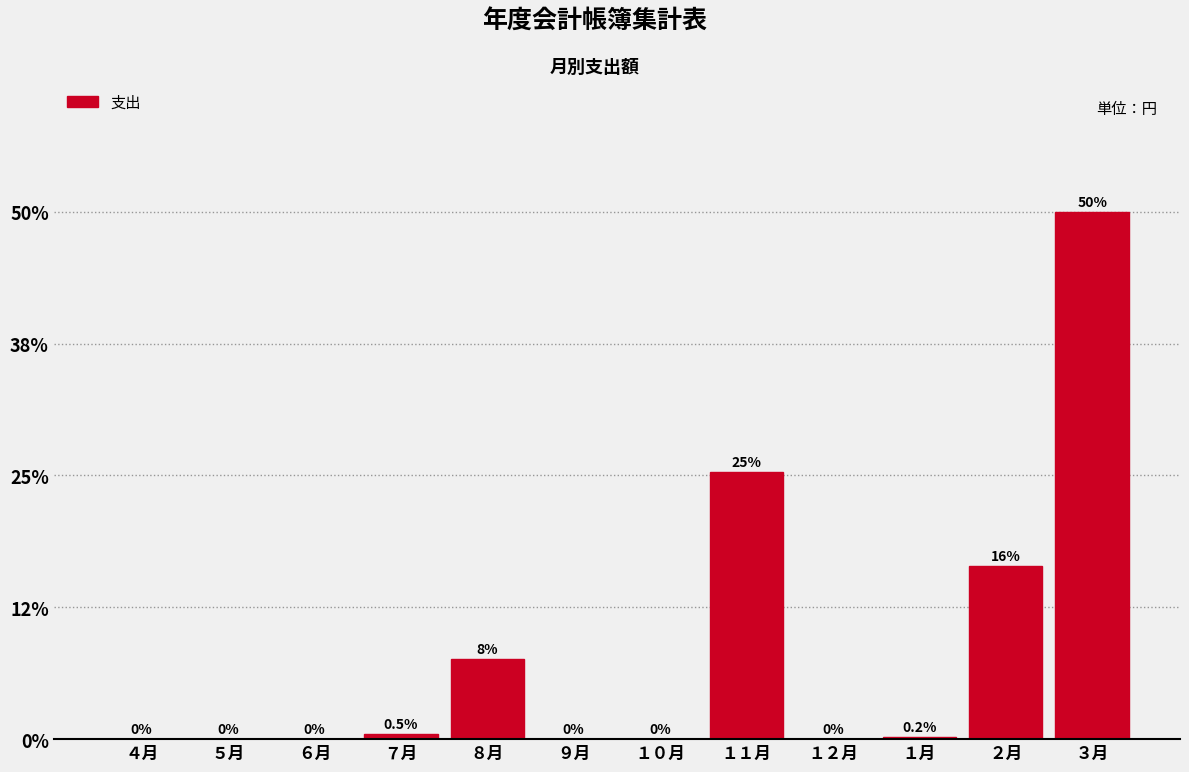

Reading right to left, list all the values displayed in this chart.

３月=50.0	２月=16.4	１月=0.2	１２月=0.0	１１月=25.4	１０月=0.0	９月=0.0	８月=7.6	７月=0.5	６月=0.0	５月=0.0	４月=0.0